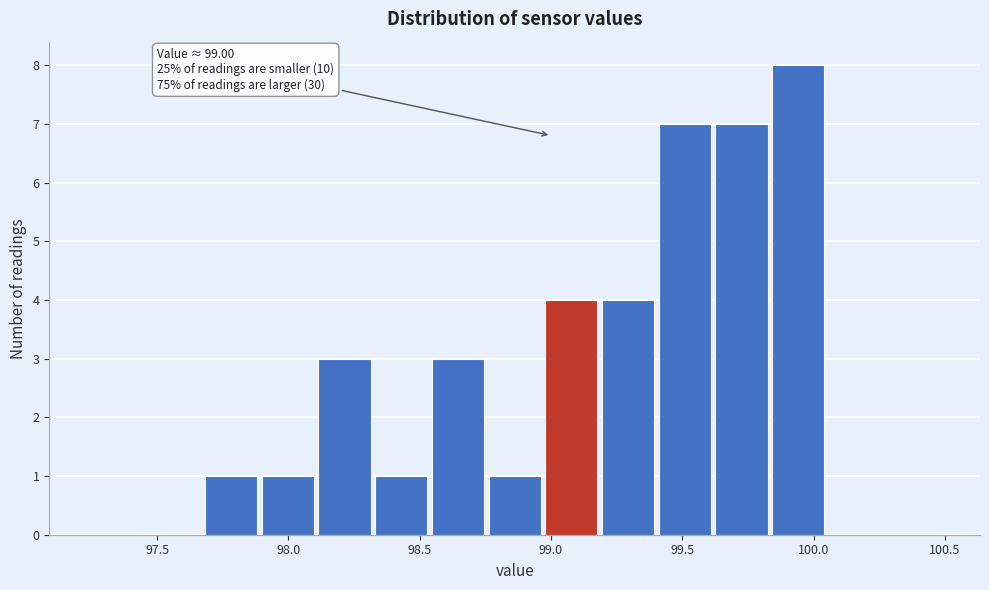

Which range on the x-axis has the tallest bar?

99.85 to 100.05